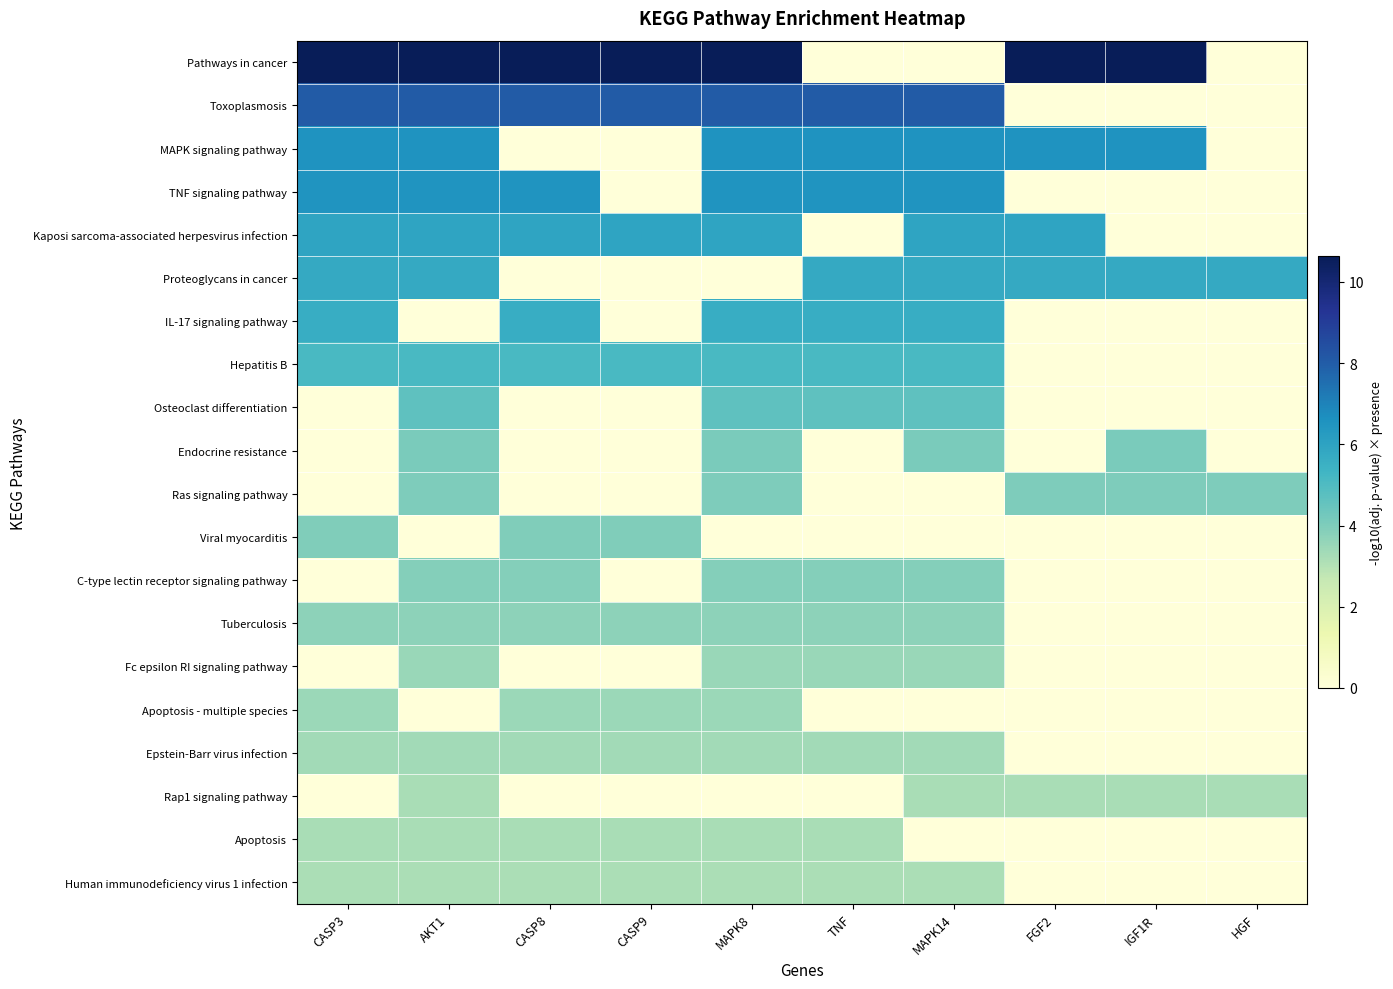

Reading left to right, what are all the values shown in this chart?

Pathways in cancer: CASP3=10.6	AKT1=10.6	CASP8=10.6	CASP9=10.6	MAPK8=10.6	TNF=0.0	MAPK14=0.0	FGF2=10.6	IGF1R=10.6	HGF=0.0
Toxoplasmosis: CASP3=8.0	AKT1=8.0	CASP8=8.0	CASP9=8.0	MAPK8=8.0	TNF=8.0	MAPK14=8.0	FGF2=0.0	IGF1R=0.0	HGF=0.0
MAPK signaling pathway: CASP3=6.5	AKT1=6.5	CASP8=0.0	CASP9=0.0	MAPK8=6.5	TNF=6.5	MAPK14=6.5	FGF2=6.5	IGF1R=6.5	HGF=0.0
TNF signaling pathway: CASP3=6.5	AKT1=6.5	CASP8=6.5	CASP9=0.0	MAPK8=6.5	TNF=6.5	MAPK14=6.5	FGF2=0.0	IGF1R=0.0	HGF=0.0
Kaposi sarcoma-associated herpesvirus infection: CASP3=6.0	AKT1=6.0	CASP8=6.0	CASP9=6.0	MAPK8=6.0	TNF=0.0	MAPK14=6.0	FGF2=6.0	IGF1R=0.0	HGF=0.0
Proteoglycans in cancer: CASP3=5.7	AKT1=5.7	CASP8=0.0	CASP9=0.0	MAPK8=0.0	TNF=5.7	MAPK14=5.7	FGF2=5.7	IGF1R=5.7	HGF=5.7
IL-17 signaling pathway: CASP3=5.6	AKT1=0.0	CASP8=5.6	CASP9=0.0	MAPK8=5.6	TNF=5.6	MAPK14=5.6	FGF2=0.0	IGF1R=0.0	HGF=0.0
Hepatitis B: CASP3=5.1	AKT1=5.1	CASP8=5.1	CASP9=5.1	MAPK8=5.1	TNF=5.1	MAPK14=5.1	FGF2=0.0	IGF1R=0.0	HGF=0.0
Osteoclast differentiation: CASP3=0.0	AKT1=4.7	CASP8=0.0	CASP9=0.0	MAPK8=4.7	TNF=4.7	MAPK14=4.7	FGF2=0.0	IGF1R=0.0	HGF=0.0
Endocrine resistance: CASP3=0.0	AKT1=4.1	CASP8=0.0	CASP9=0.0	MAPK8=4.1	TNF=0.0	MAPK14=4.1	FGF2=0.0	IGF1R=4.1	HGF=0.0
Ras signaling pathway: CASP3=0.0	AKT1=4.0	CASP8=0.0	CASP9=0.0	MAPK8=4.0	TNF=0.0	MAPK14=0.0	FGF2=4.0	IGF1R=4.0	HGF=4.0
Viral myocarditis: CASP3=4.0	AKT1=0.0	CASP8=4.0	CASP9=4.0	MAPK8=0.0	TNF=0.0	MAPK14=0.0	FGF2=0.0	IGF1R=0.0	HGF=0.0
C-type lectin receptor signaling pathway: CASP3=0.0	AKT1=3.9	CASP8=3.9	CASP9=0.0	MAPK8=3.9	TNF=3.9	MAPK14=3.9	FGF2=0.0	IGF1R=0.0	HGF=0.0
Tuberculosis: CASP3=3.7	AKT1=3.7	CASP8=3.7	CASP9=3.7	MAPK8=3.7	TNF=3.7	MAPK14=3.7	FGF2=0.0	IGF1R=0.0	HGF=0.0
Fc epsilon RI signaling pathway: CASP3=0.0	AKT1=3.5	CASP8=0.0	CASP9=0.0	MAPK8=3.5	TNF=3.5	MAPK14=3.5	FGF2=0.0	IGF1R=0.0	HGF=0.0
Apoptosis - multiple species: CASP3=3.5	AKT1=0.0	CASP8=3.5	CASP9=3.5	MAPK8=3.5	TNF=0.0	MAPK14=0.0	FGF2=0.0	IGF1R=0.0	HGF=0.0
Epstein-Barr virus infection: CASP3=3.4	AKT1=3.4	CASP8=3.4	CASP9=3.4	MAPK8=3.4	TNF=3.4	MAPK14=3.4	FGF2=0.0	IGF1R=0.0	HGF=0.0
Rap1 signaling pathway: CASP3=0.0	AKT1=3.2	CASP8=0.0	CASP9=0.0	MAPK8=0.0	TNF=0.0	MAPK14=3.2	FGF2=3.2	IGF1R=3.2	HGF=3.2
Apoptosis: CASP3=3.2	AKT1=3.2	CASP8=3.2	CASP9=3.2	MAPK8=3.2	TNF=3.2	MAPK14=0.0	FGF2=0.0	IGF1R=0.0	HGF=0.0
Human immunodeficiency virus 1 infection: CASP3=3.2	AKT1=3.2	CASP8=3.2	CASP9=3.2	MAPK8=3.2	TNF=3.2	MAPK14=3.2	FGF2=0.0	IGF1R=0.0	HGF=0.0